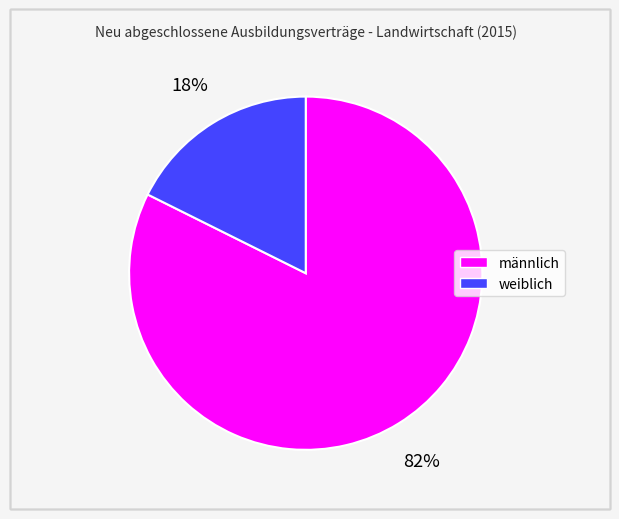

Between weiblich and männlich, which is larger?

männlich